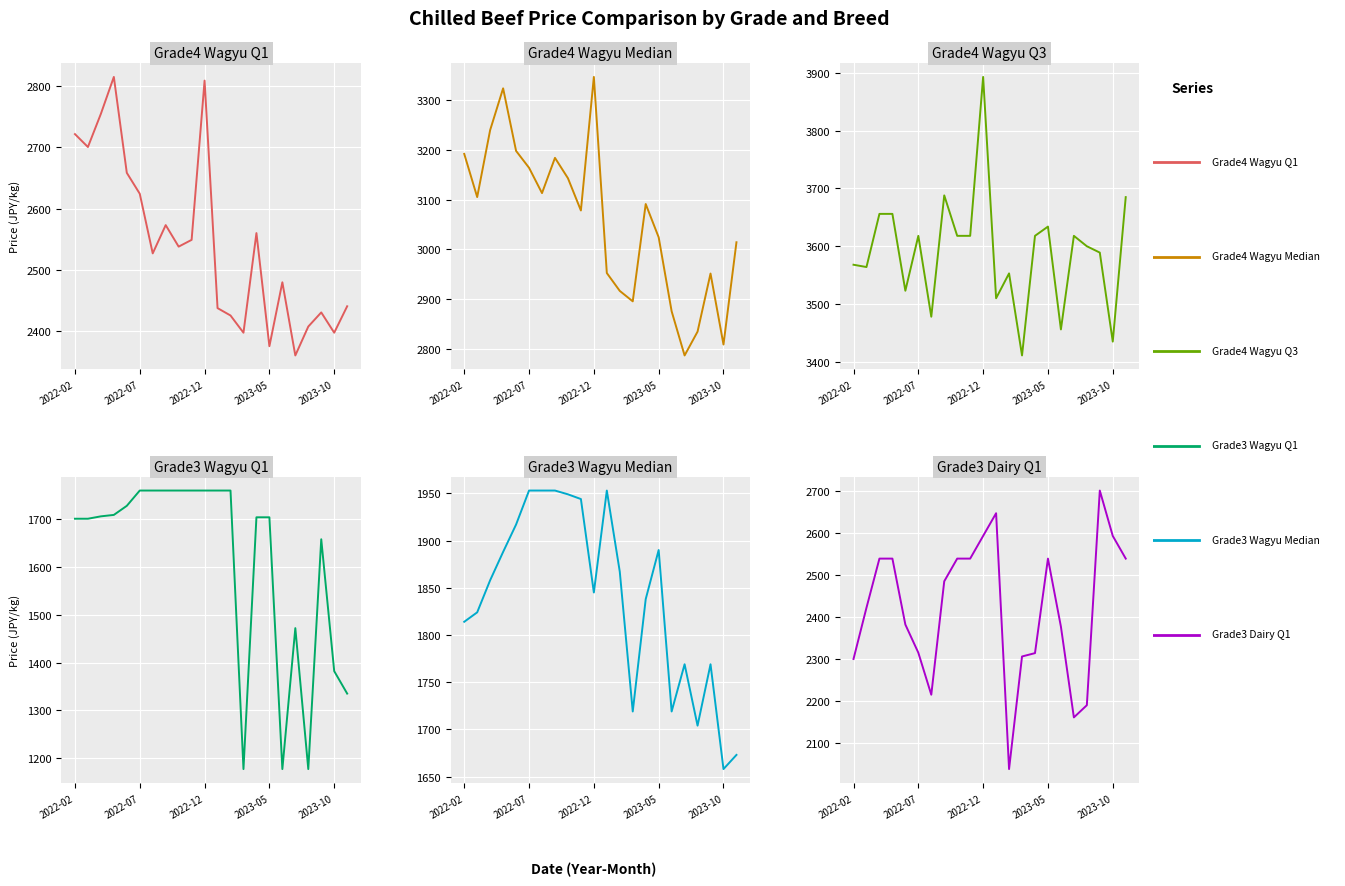

Which series has the widest spread of values?

Grade3 Dairy Q1 (col_23)